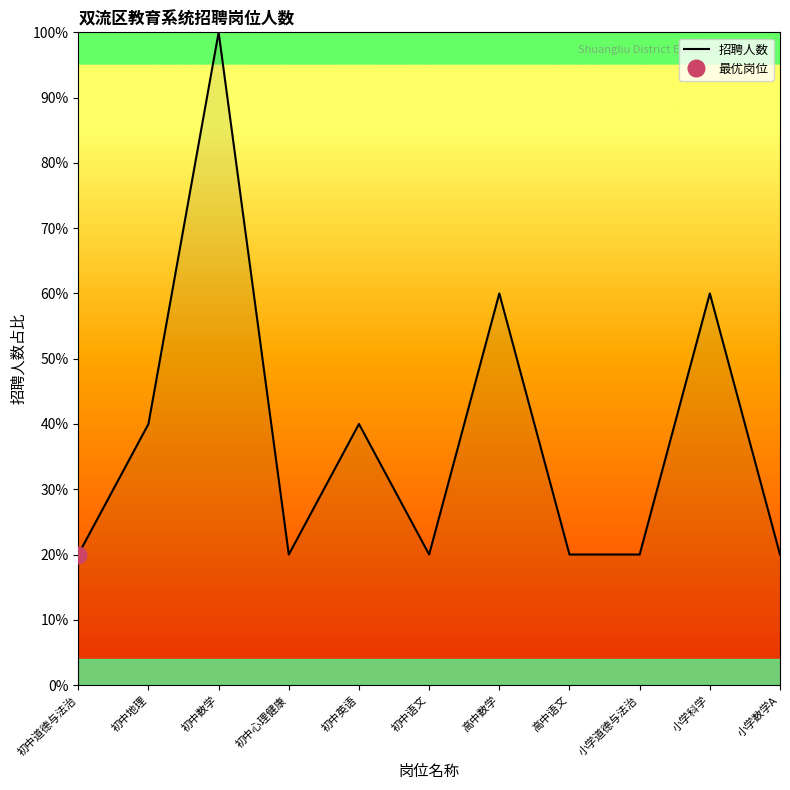

Between 高中语文 and 高中数学, which is larger?

高中数学